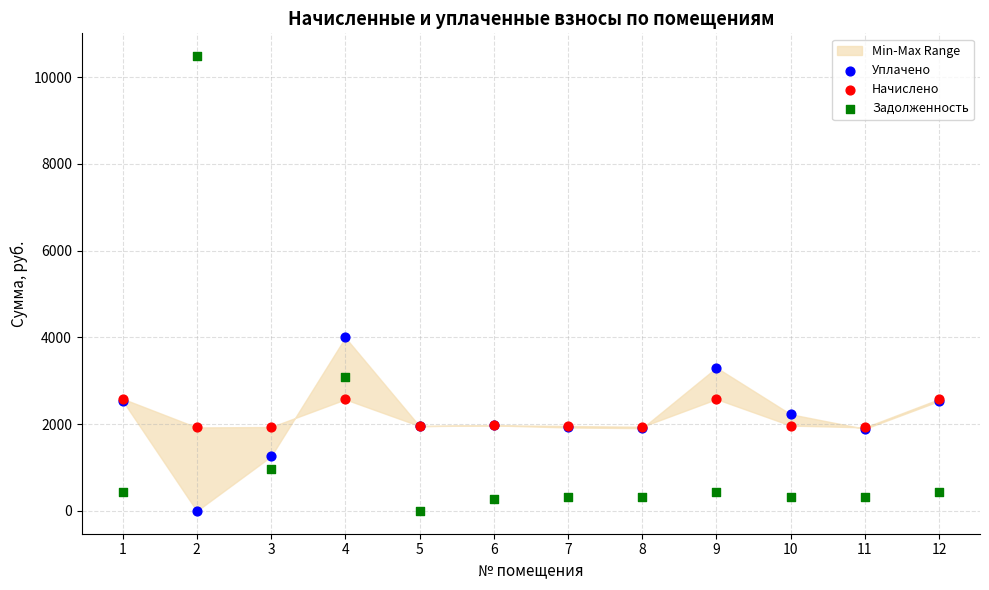

Across all series, what Y value is closest to 5242?

4000.0